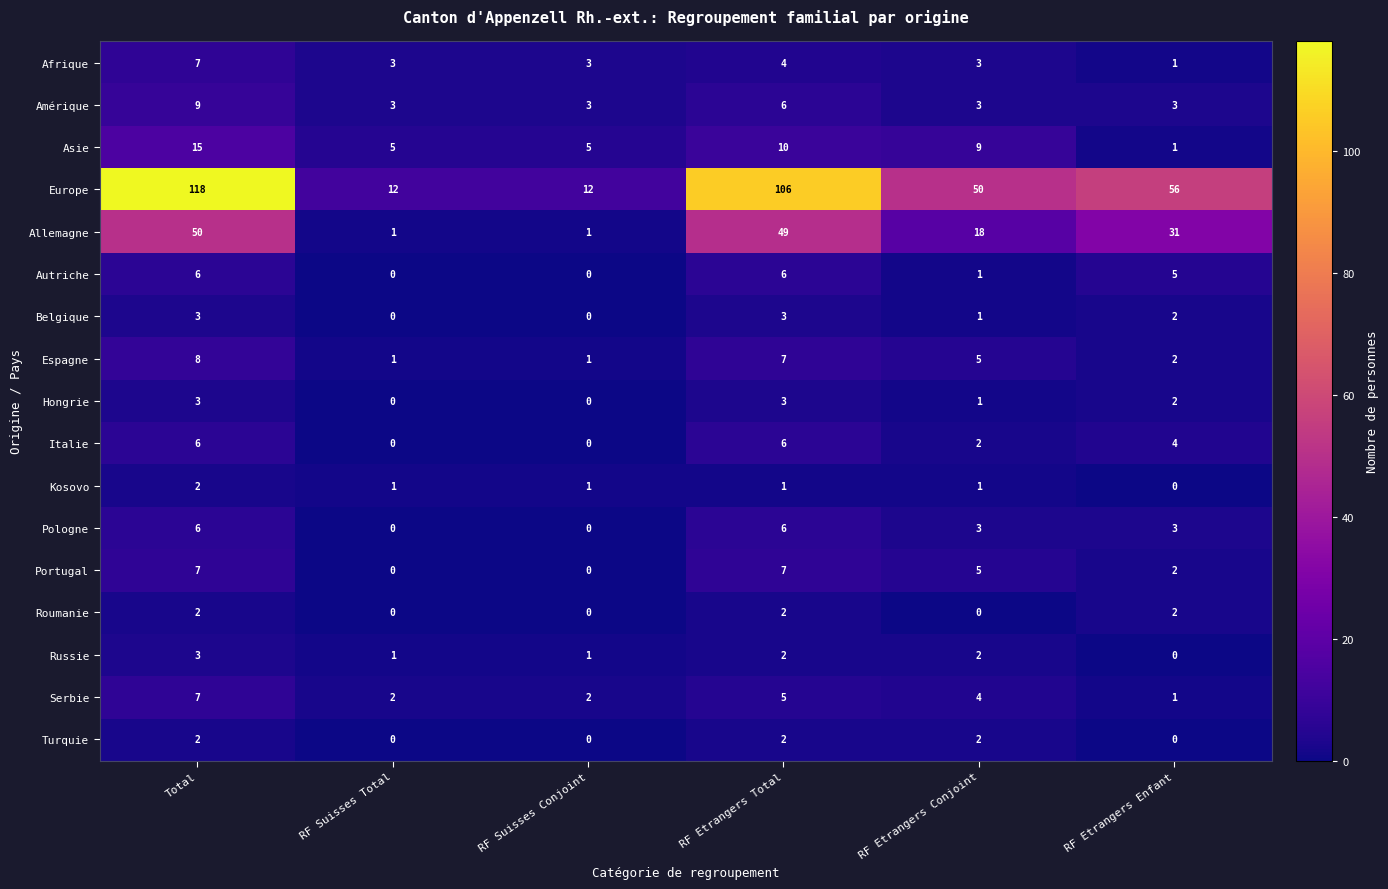

What is the average value of the Allemagne series?

25